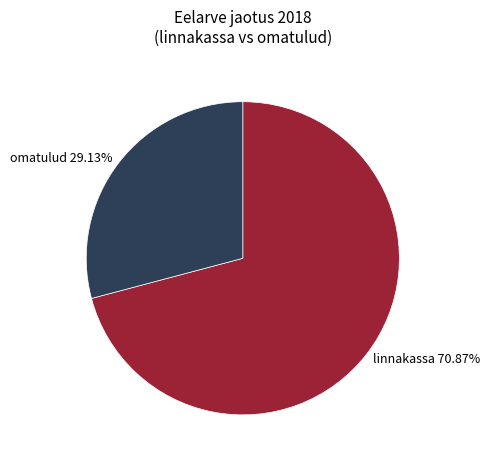

Count the number of slices in the pie.

2